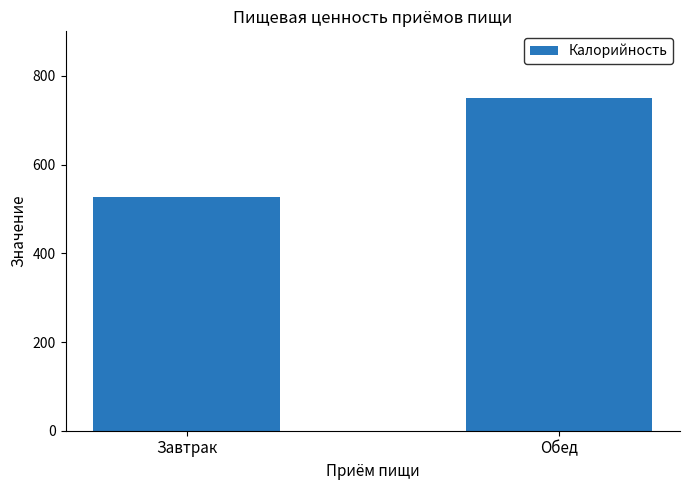

What position from the right is Обед?

1